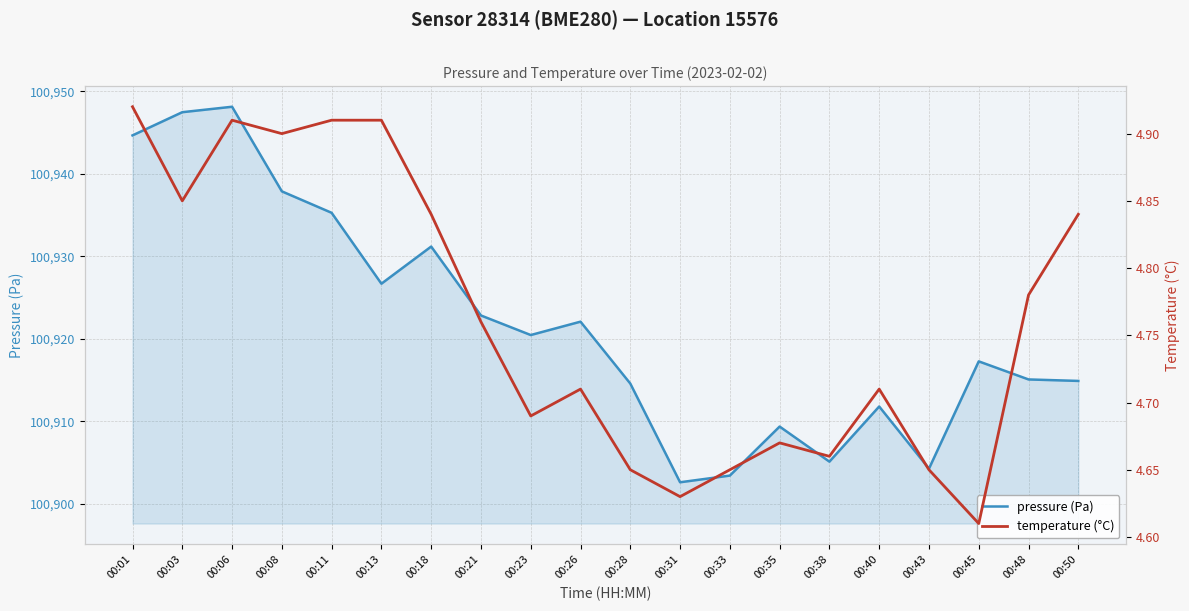

What is the lowest value of the temperature (°C) series?

4.6